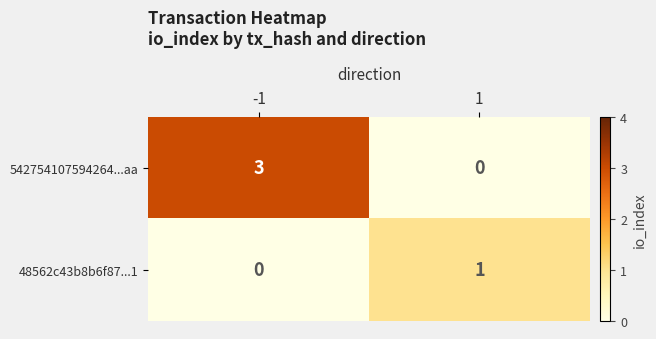

What is the difference between the highest and lowest values at -1?

3